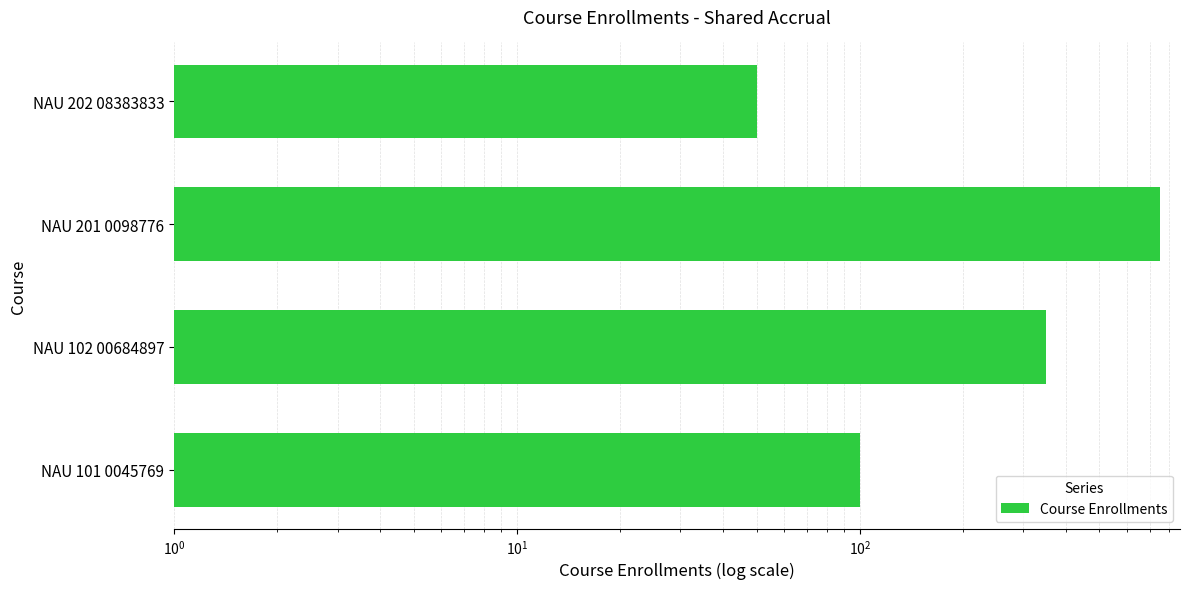

What is the sum of all values?

1250